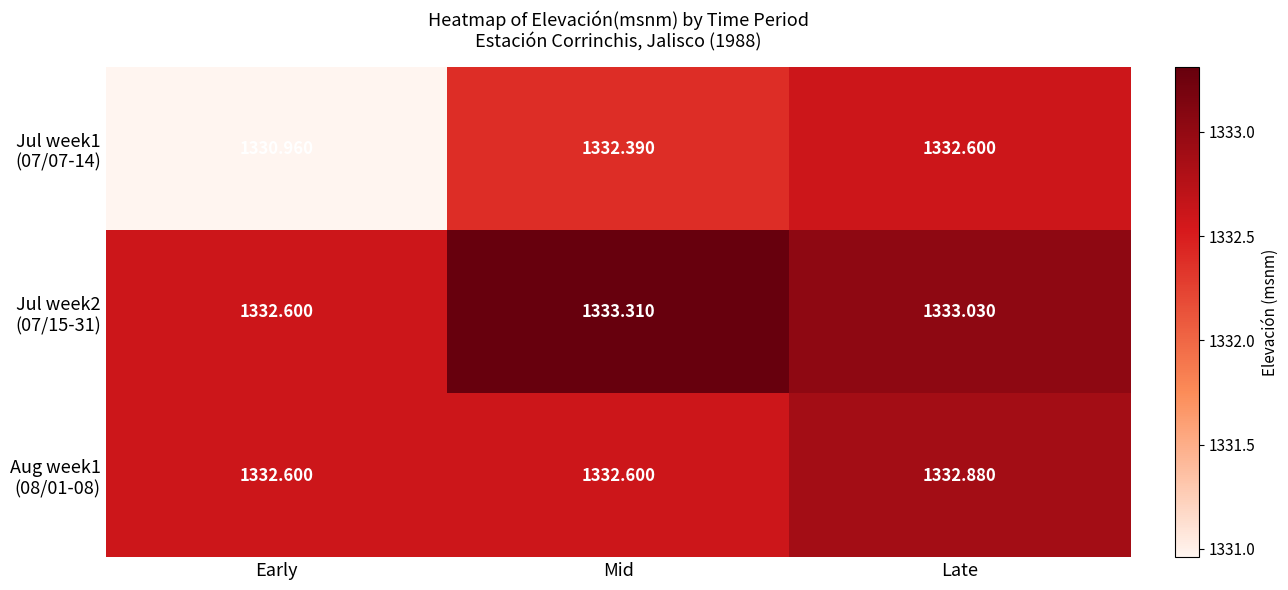

What is the minimum value shown in the chart?

1331.0